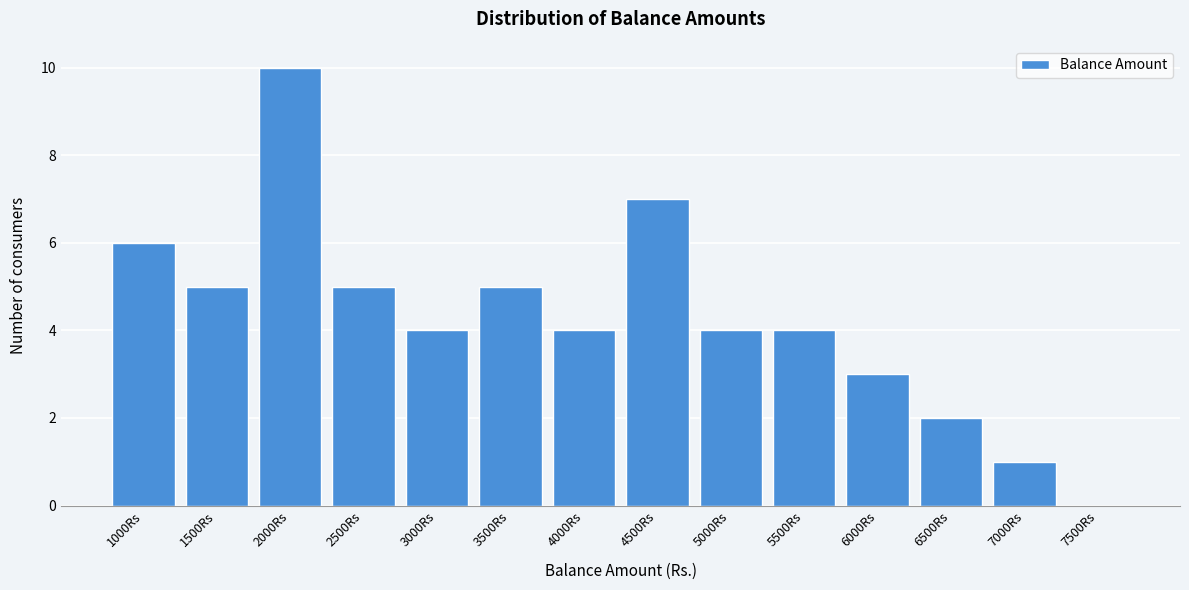

Reading left to right, list all the values displayed in this chart.

1000Rs=6	1500Rs=5	2000Rs=10	2500Rs=5	3000Rs=4	3500Rs=5	4000Rs=4	4500Rs=7	5000Rs=4	5500Rs=4	6000Rs=3	6500Rs=2	7000Rs=1	7500Rs=0